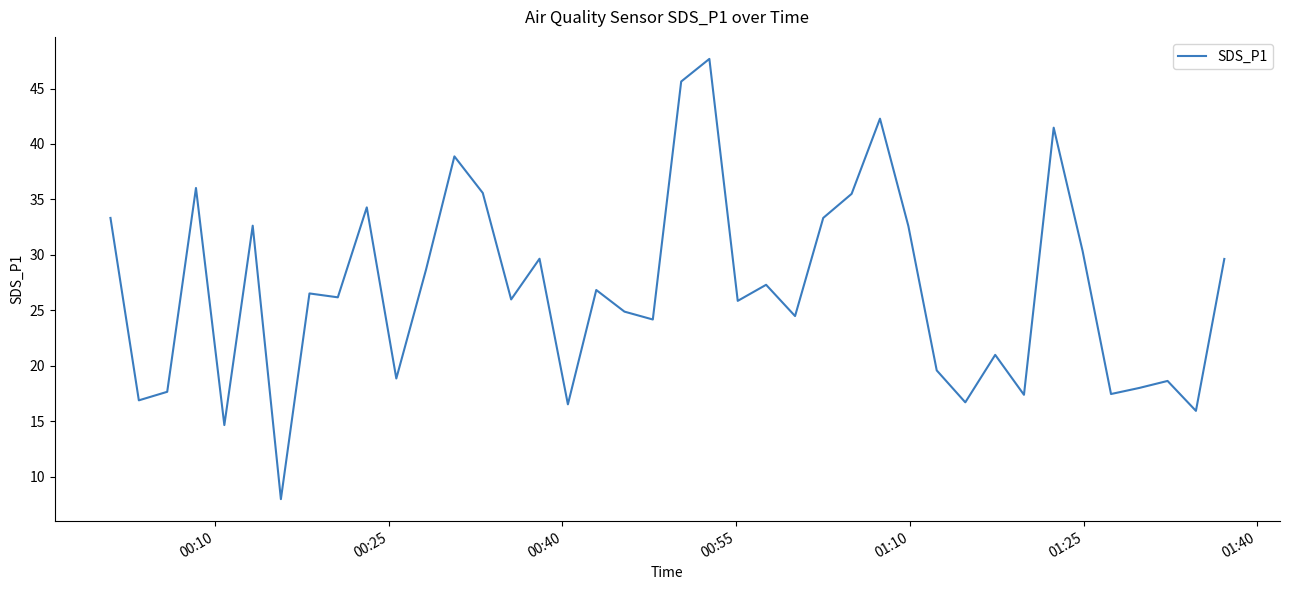

What is the smallest value displayed?

8.0